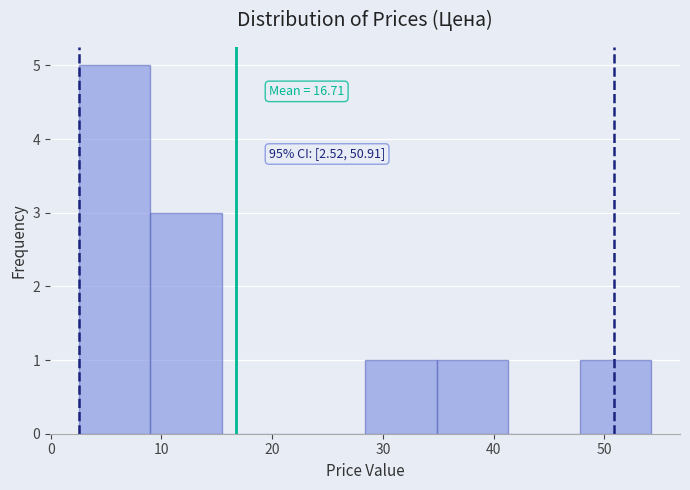

Which range on the x-axis has the tallest bar?

3 to 9